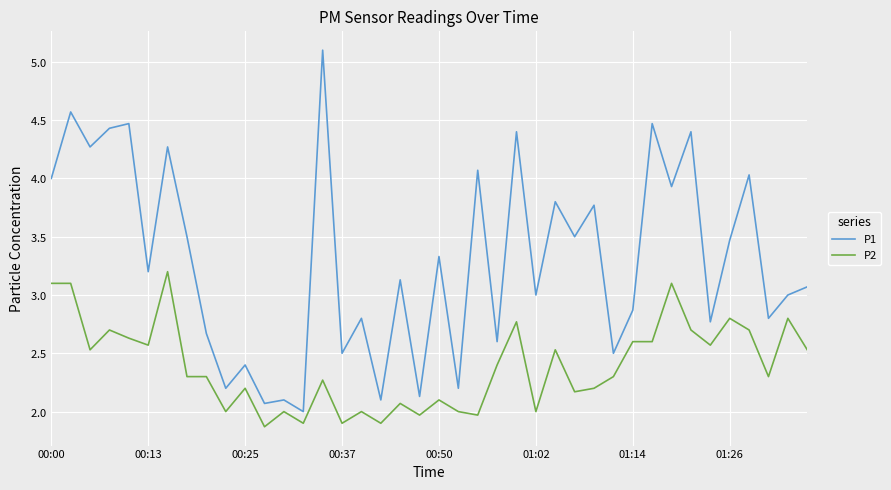

Does the chart have visible grid lines?

Yes